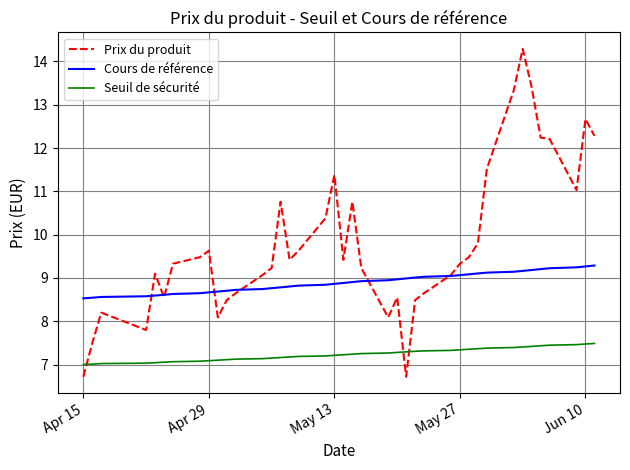

What are all the series names shown in the legend?

Prix du produit, Cours de référence, Seuil de sécurité